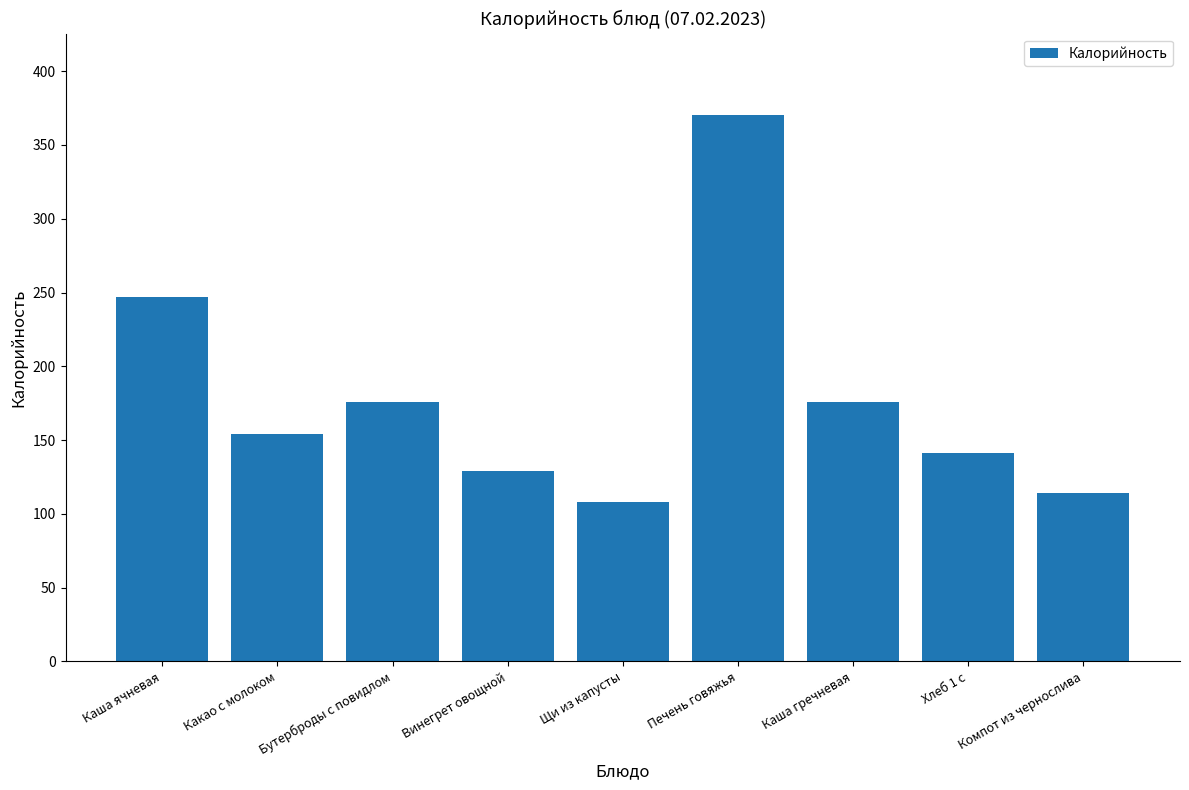

Does the chart contain any negative values?

No